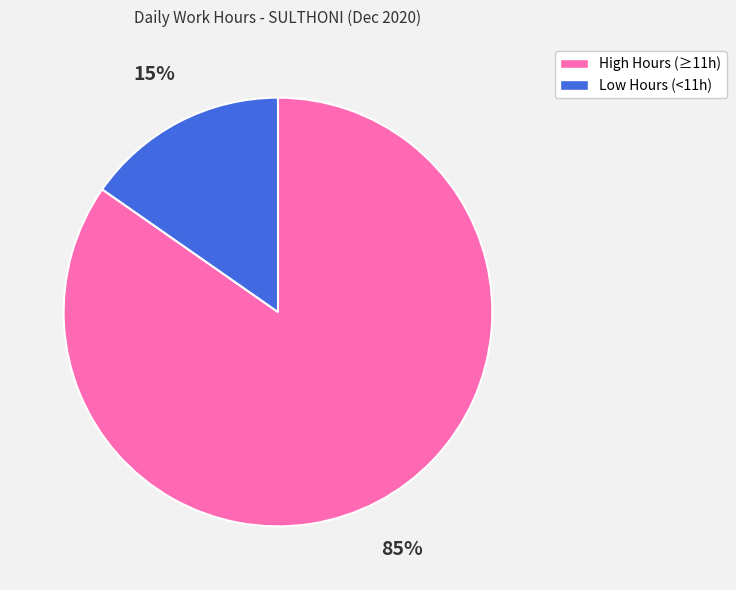

How many slices are in this pie chart?

2